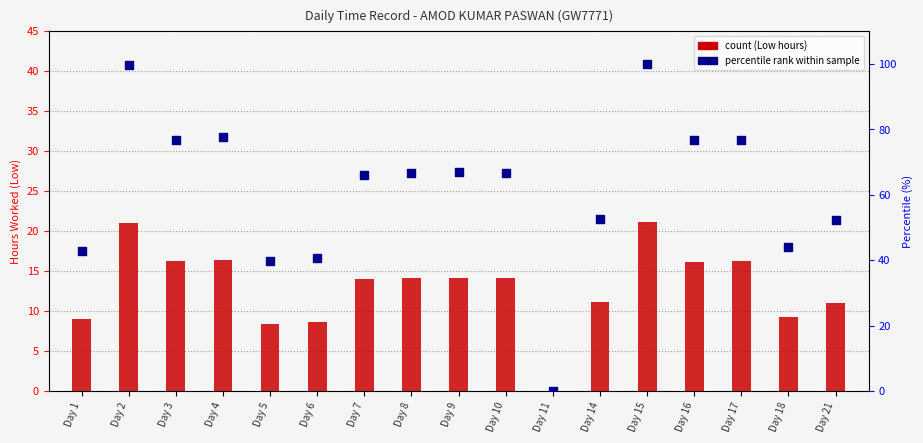

Which series contains the lowest Y value?

count (Low hours)